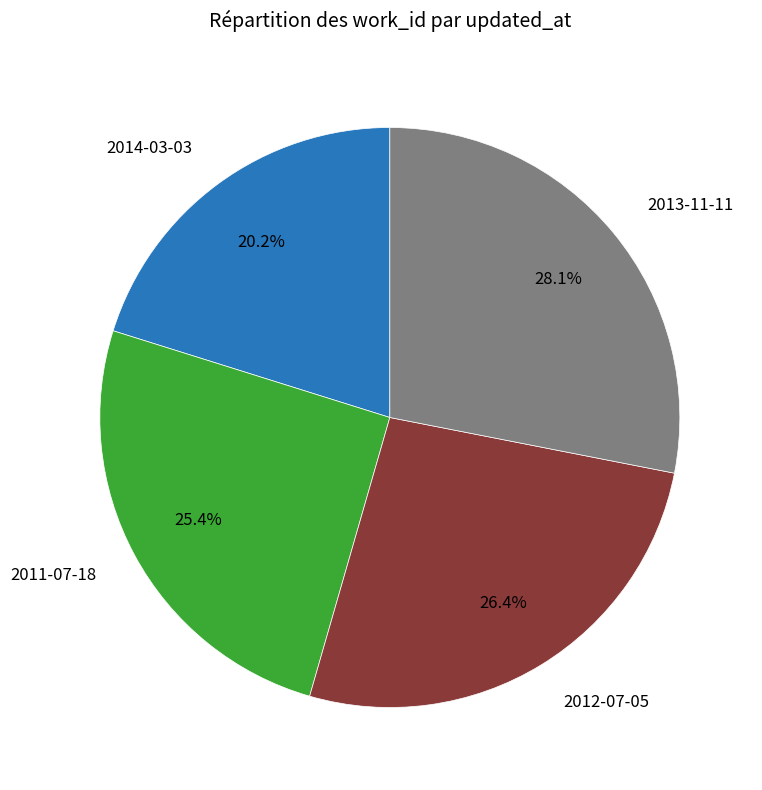

Which slice is the smallest?

2014-03-03